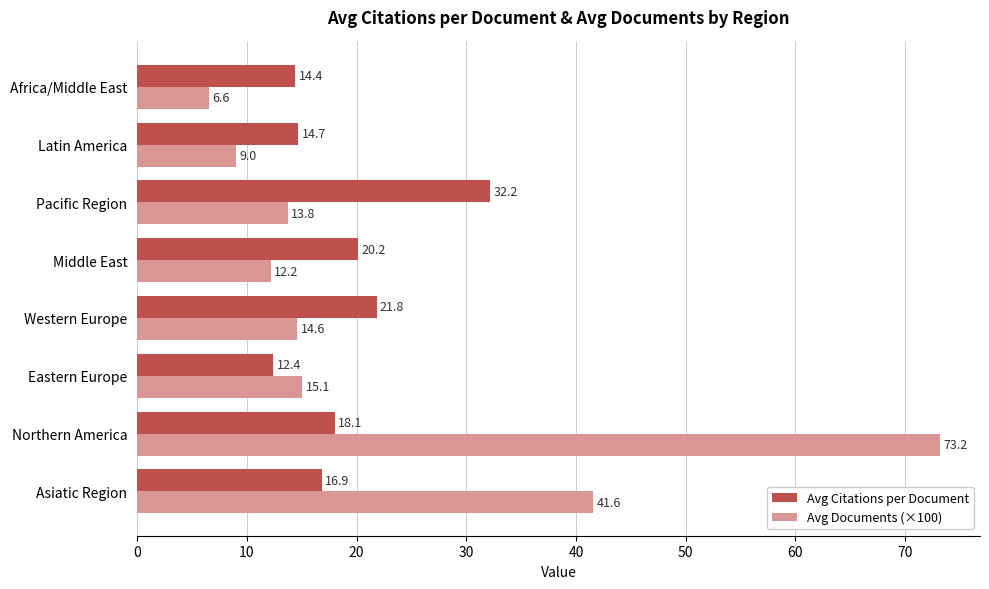

What is the difference between the maximum and minimum values in the Avg Citations per Document series?

19.8